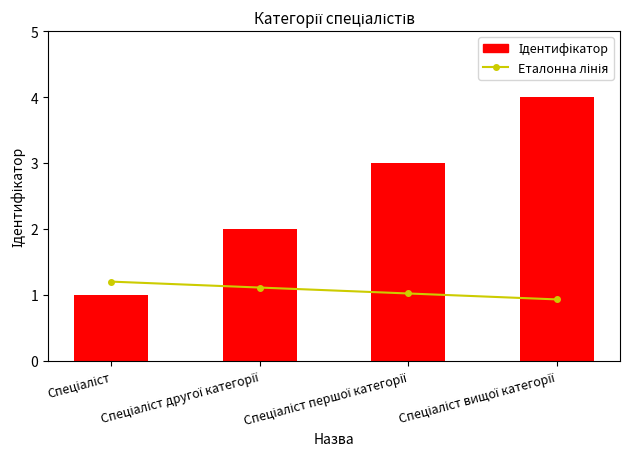

At which label is Еталонна лінія closest to 1?

Спеціаліст першої категорії